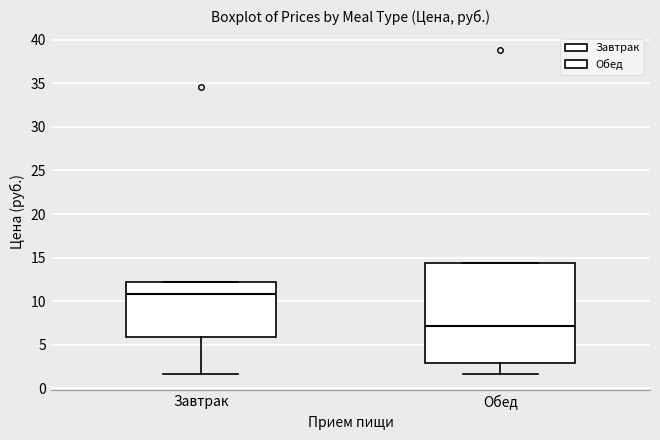

Reading left to right, transcribe this box plot: for each box, give where its median line is, the range the box spans, and where its two whiskers end, as read against the y-axis. The values are not printed on the chart, so give them approximately, as read against the axis.

Завтрак: median 11.0, box 6.0 to 12.0, whiskers 1.5 to 12.0
Обед: median 7.0, box 3.0 to 14.5, whiskers 1.5 to 14.5